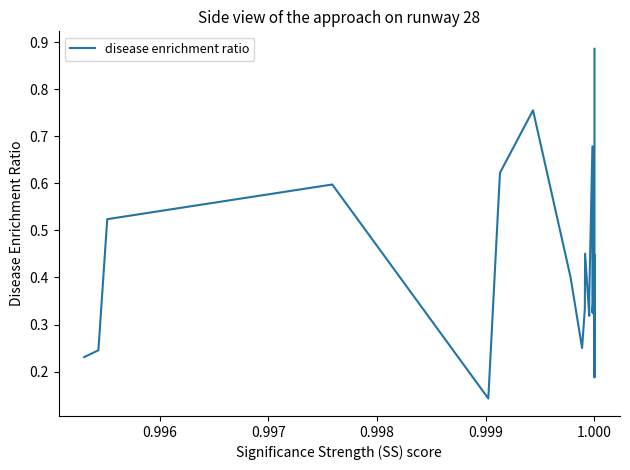

Reading right to left, extract all data points from this chart.

0.9	0.9	0.9	0.9	0.9	0.7	0.7	0.7	0.5	0.4	0.3	0.2	0.4	0.3	0.4	0.3	0.3	0.3	0.4	0.4	0.4	0.3	0.6	0.3	0.3	0.3	0.7	0.4	0.3	0.5	0.3	0.2	0.4	0.8	0.6	0.1	0.6	0.5	0.2	0.2